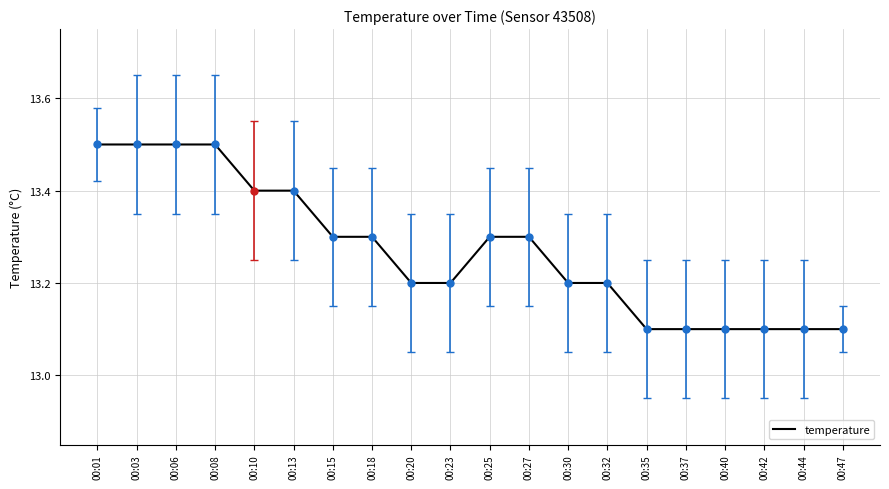

The value at 00:25 is 22.5. True or false?

False